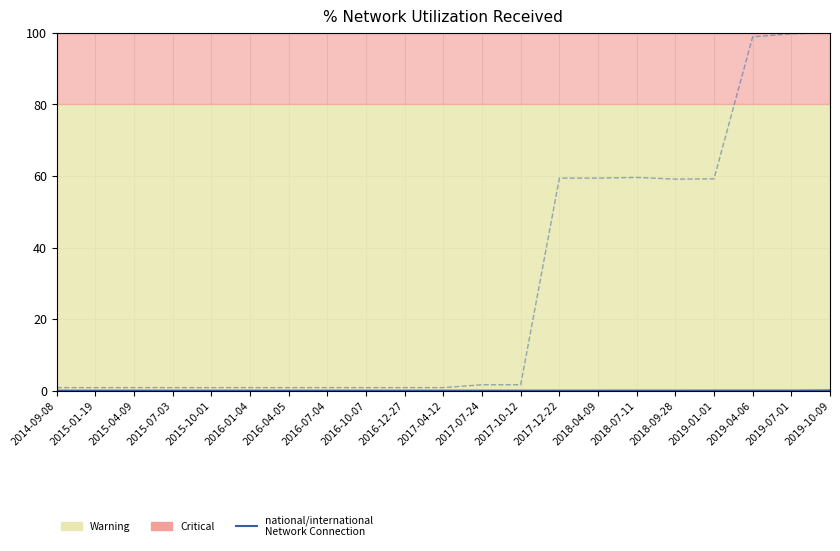

Does the chart display data point markers on the line(s)?

No